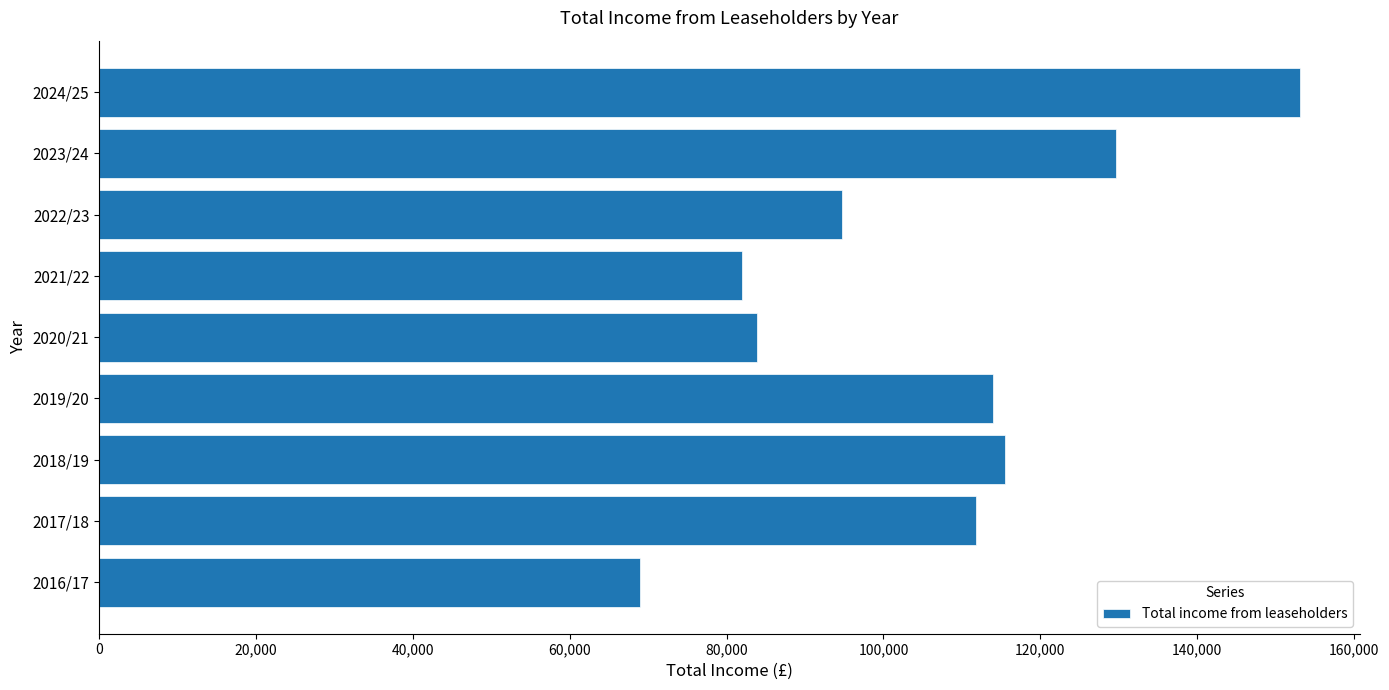

What is the average value?

105962.2